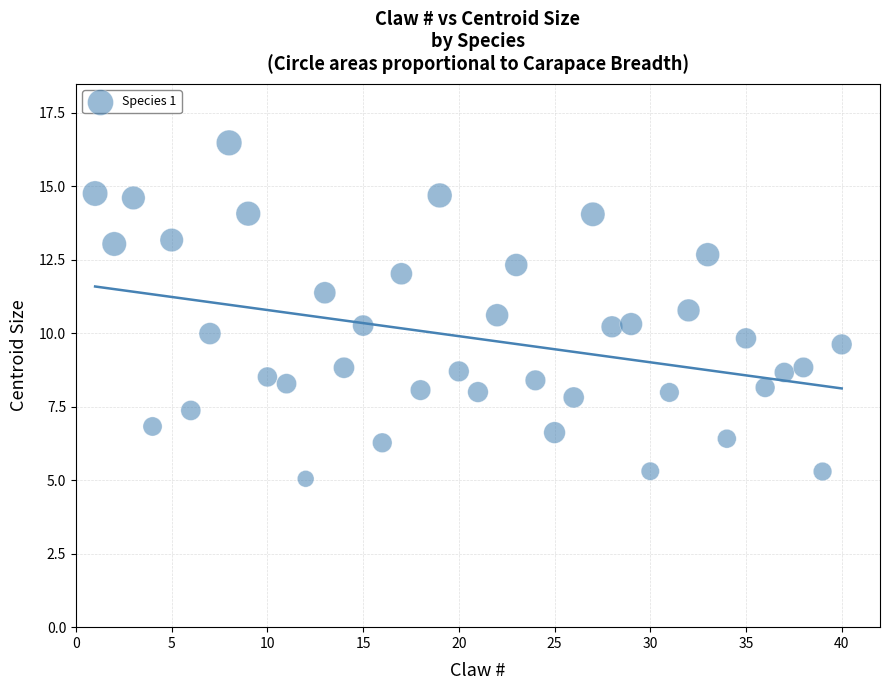

What is the range of X values (max minus min)?

39.0